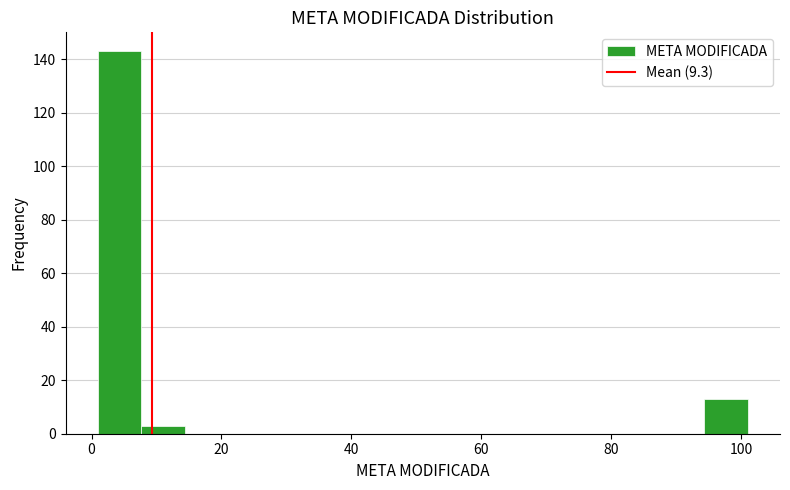

Read against the x-axis, roughly where is the centre of the tallest bar?

4